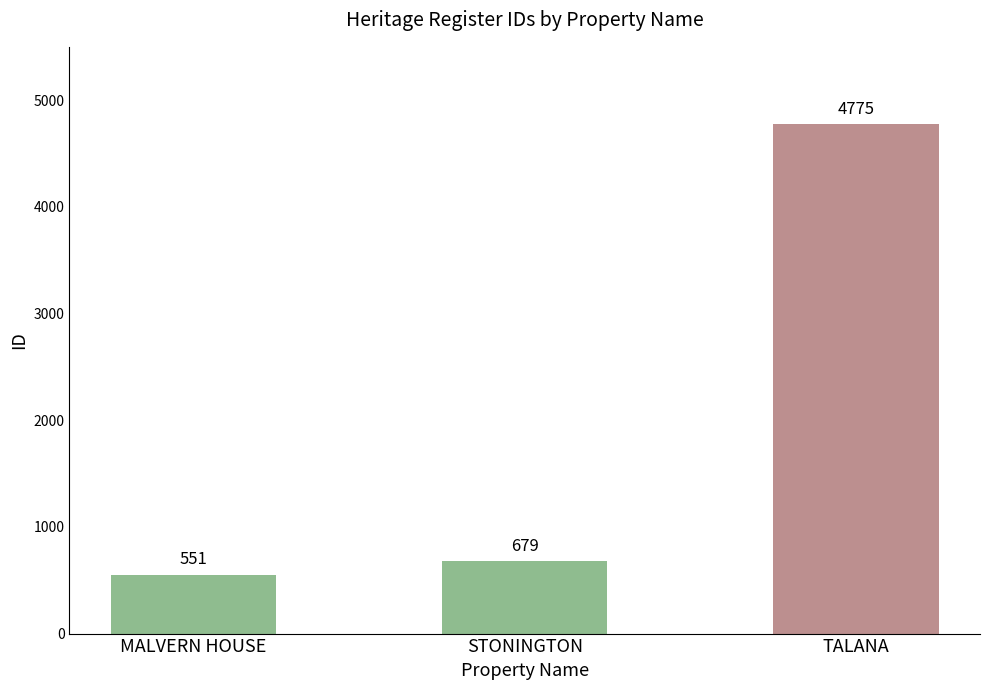

How many data points does each series have?

3